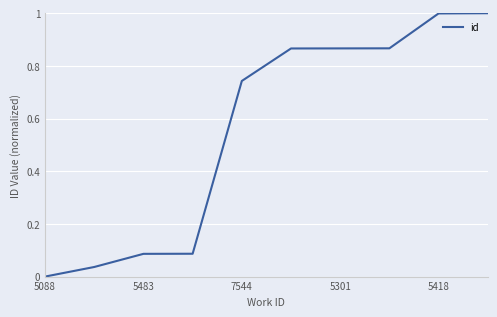

What is the maximum value shown in the chart?

1.0